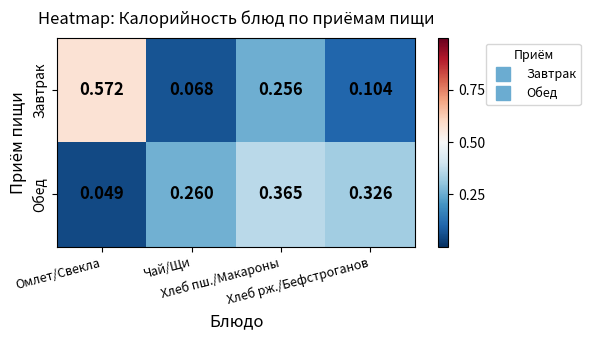

Which series has the widest spread of values?

Завтрак